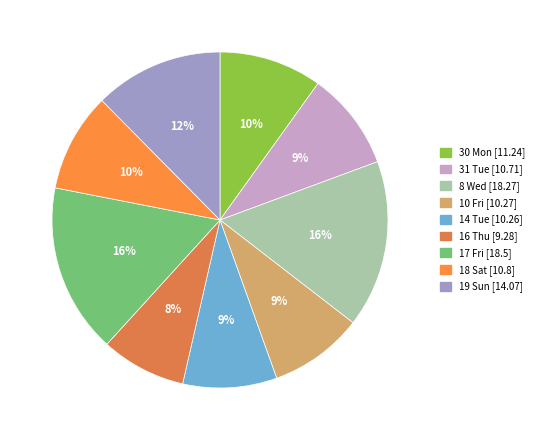

To the nearest percent, what is the combined percentage of 16 Thu and 10 Fri?

17%